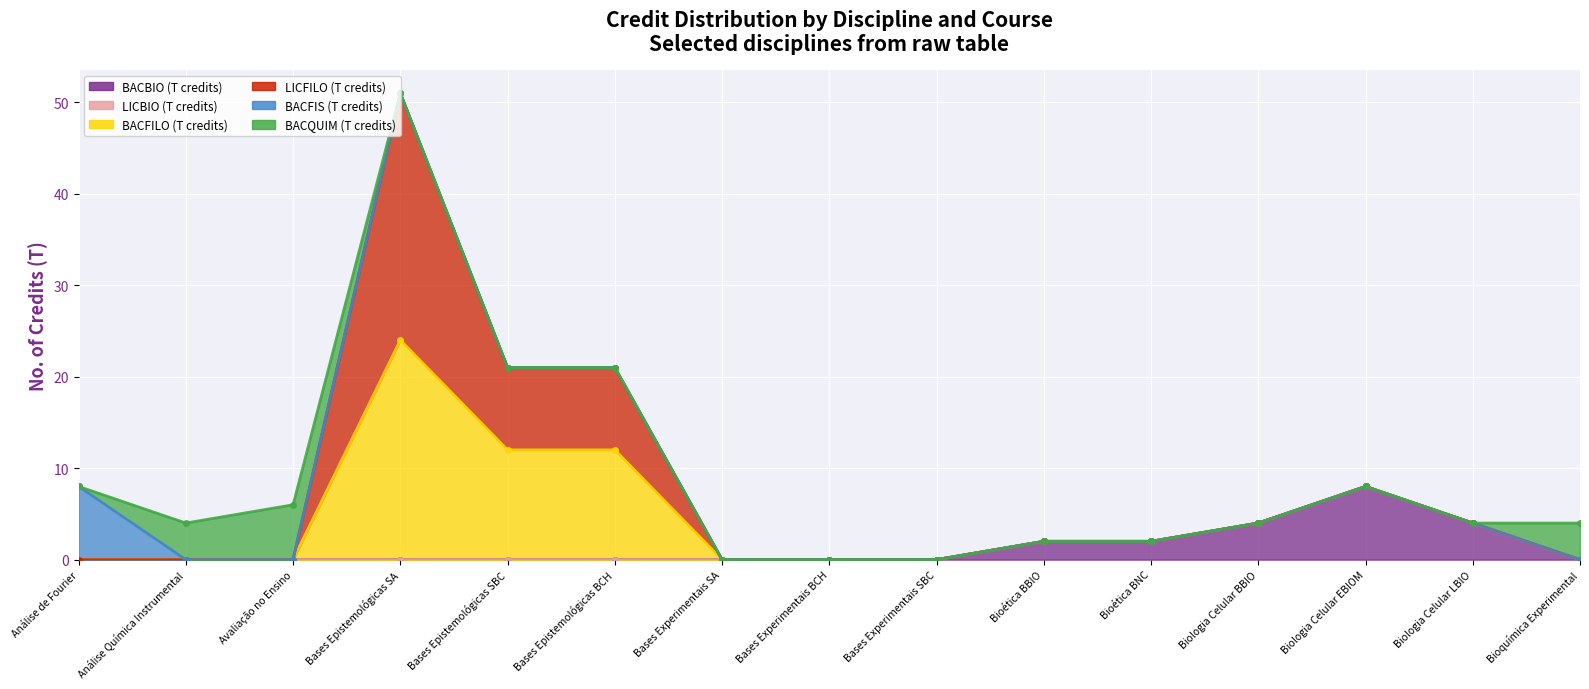

Which category has the lowest value across all series?

Análise de Fourier